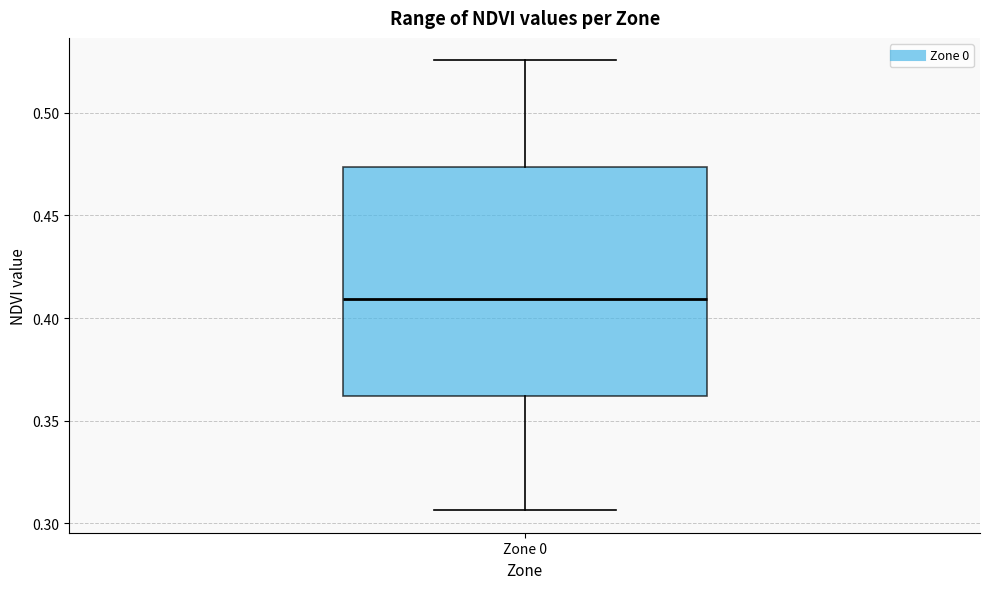

Read this box plot against the y-axis: the position of the median line, the range covered by the box, and the ends of both whiskers. The values are not printed on the chart, so give them approximately, as read against the axis.

median 0.410, box 0.360 to 0.475, whiskers 0.305 to 0.525